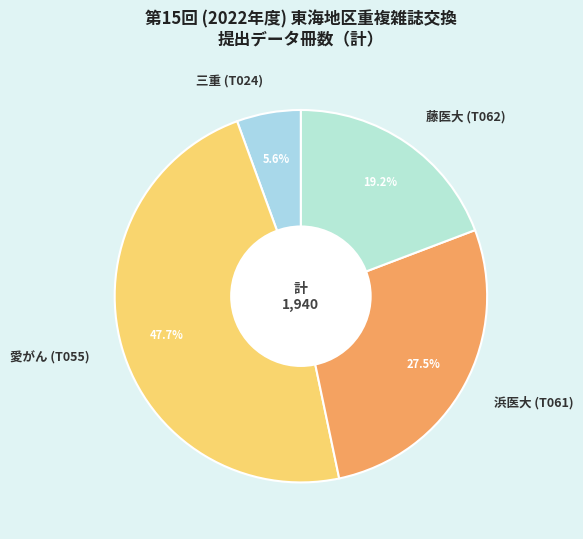

How many slices are in this pie chart?

4